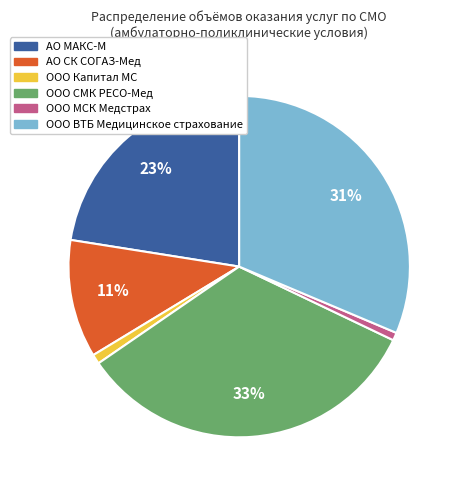

Is there any slice that represents more than half of the pie?

No